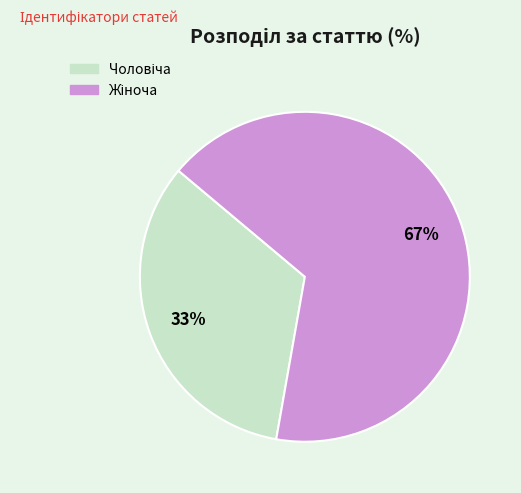

Rank the categories by value from lowest to highest.

Чоловіча, Жіноча